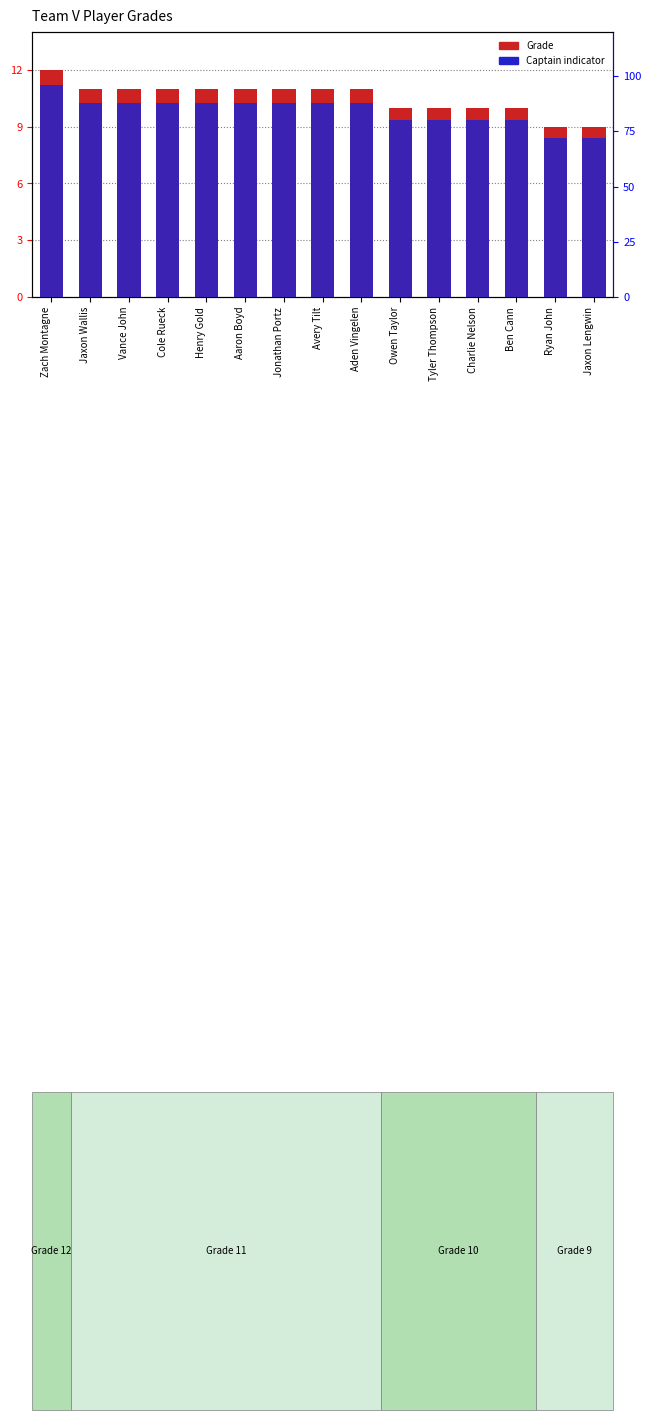

At which category is the sum across all series the highest?

Zach Montagne